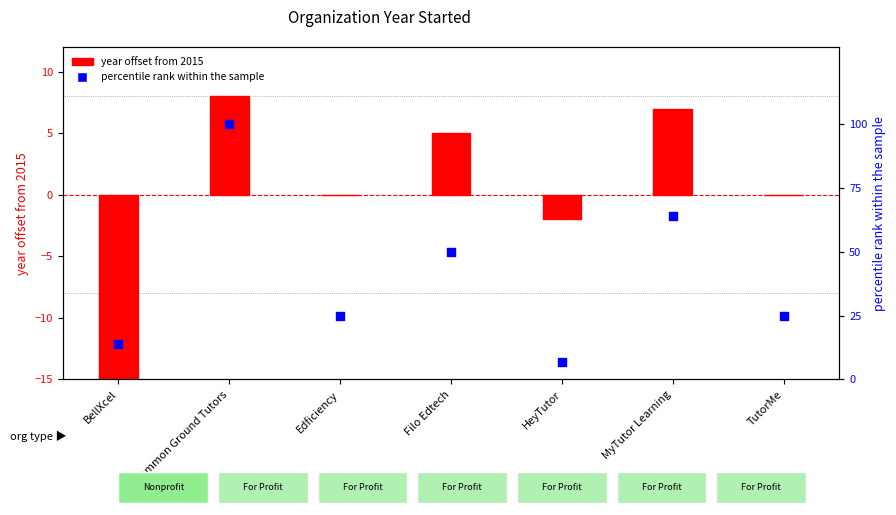

What are all the series names shown in the legend?

year offset from 2015, percentile rank within the sample